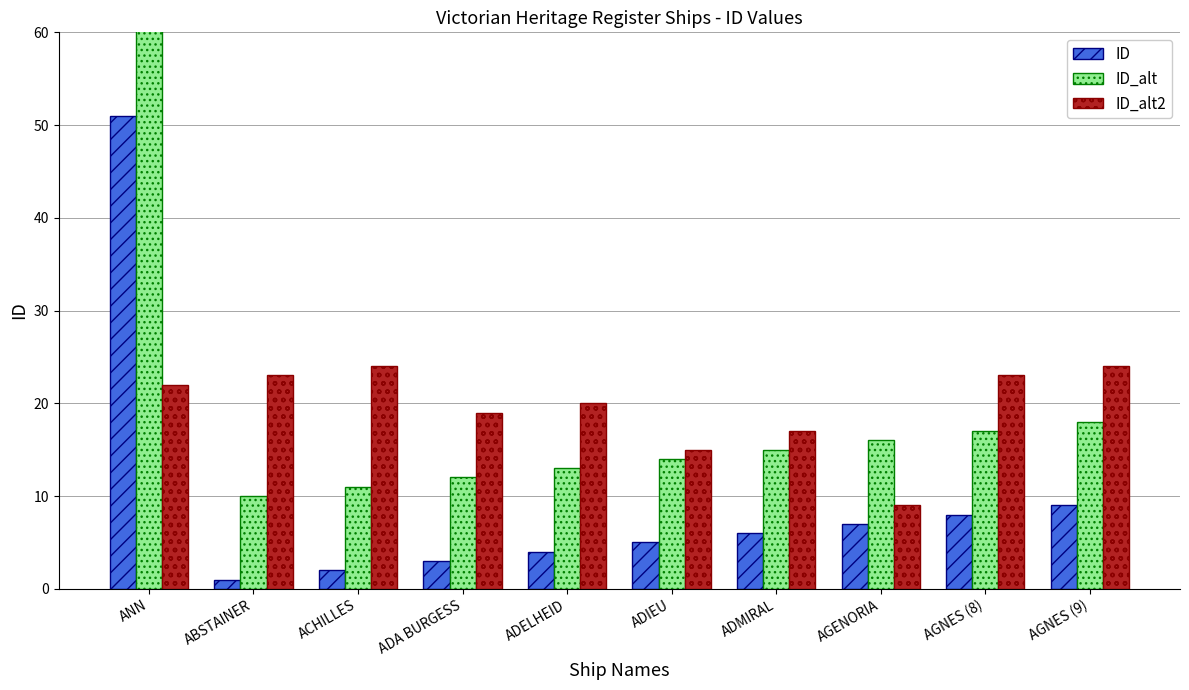

The value of ID_alt2 at ABSTAINER is 23. True or false?

True